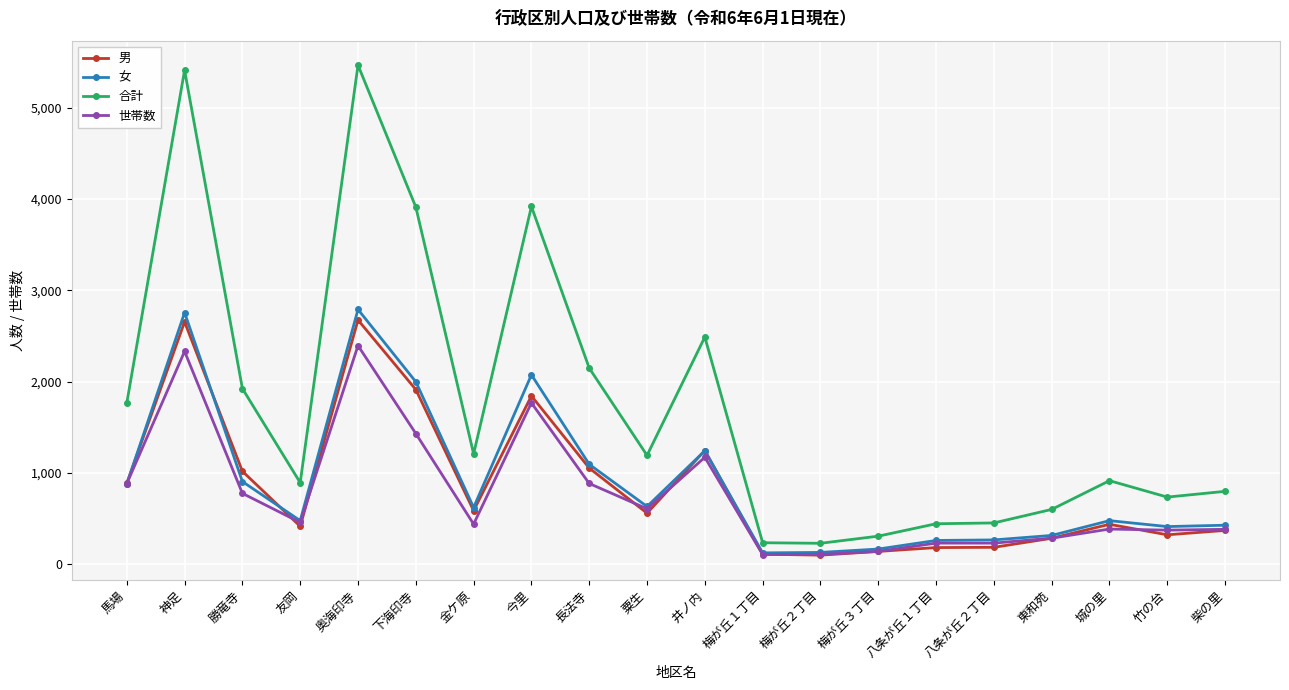

Does the chart display data point markers on the line(s)?

Yes